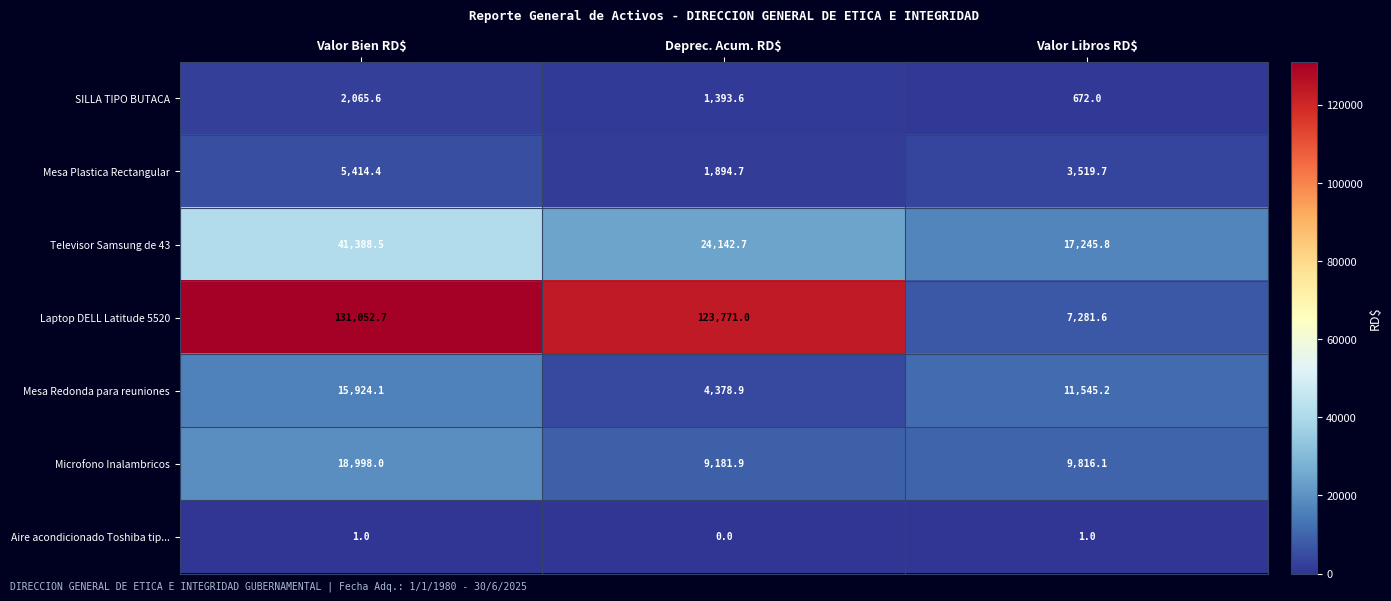

At which label is SILLA TIPO BUTACA closest to 1368?

Deprec. Acum. RD$